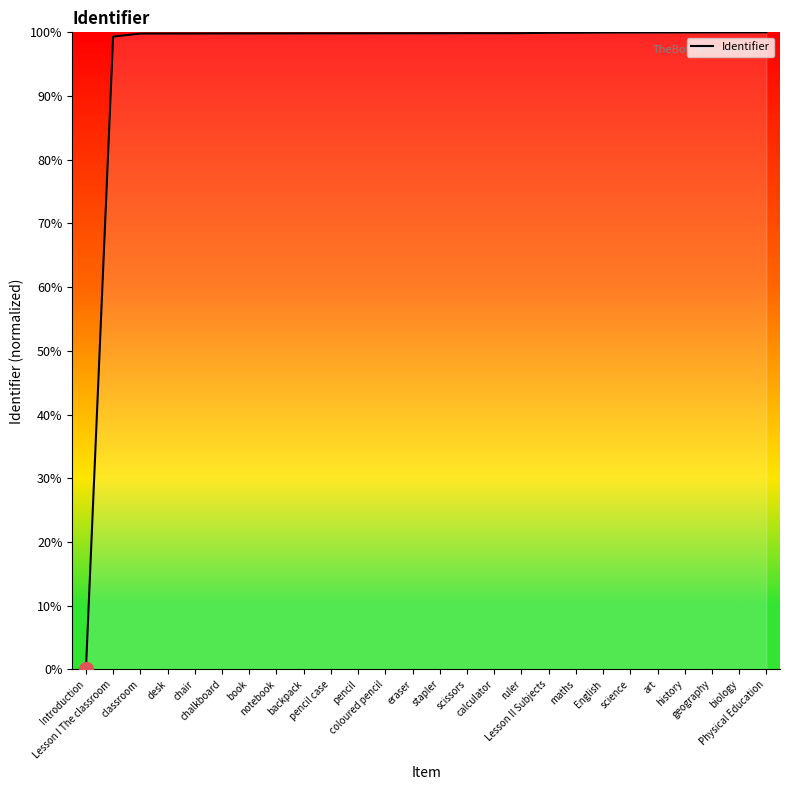

What is the ratio of the value at Lesson I The classroom to the value at geography?

1.0